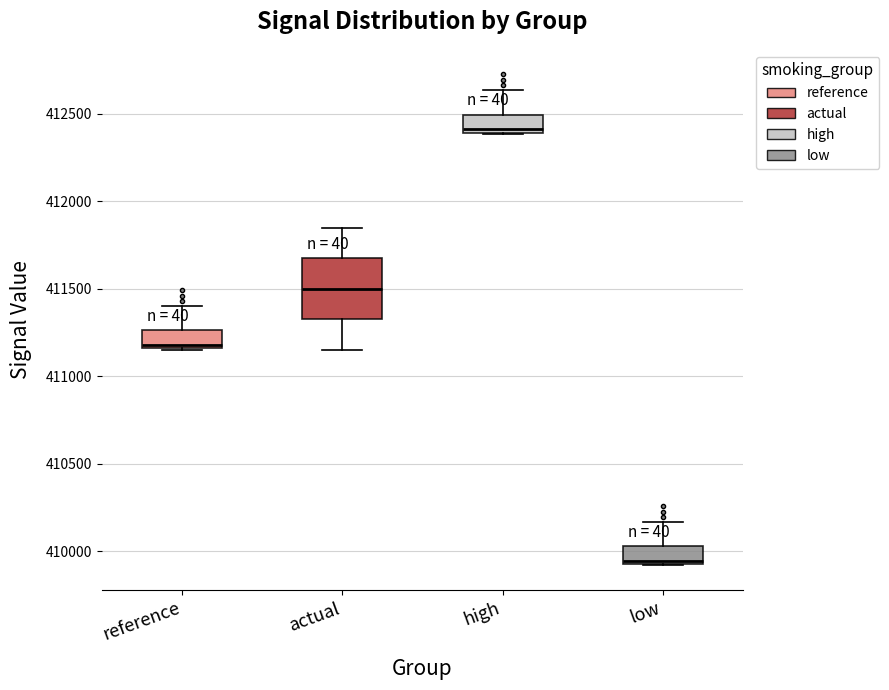

Reading left to right, read every box against the y-axis: the position of its median line, the range the box covers, and the ends of its whiskers. The values are not printed on the chart, so give them approximately, as read against the axis.

reference: median 411200, box 411150 to 411250, whiskers 411150 to 411400
actual: median 411500, box 411350 to 411650, whiskers 411150 to 411850
high: median 412400 (just above the box's lower edge), box 412400 to 412500, whiskers 412400 to 412650
low: median 409950 (just above the box's lower edge), box 409950 to 410050, whiskers 409900 to 410150